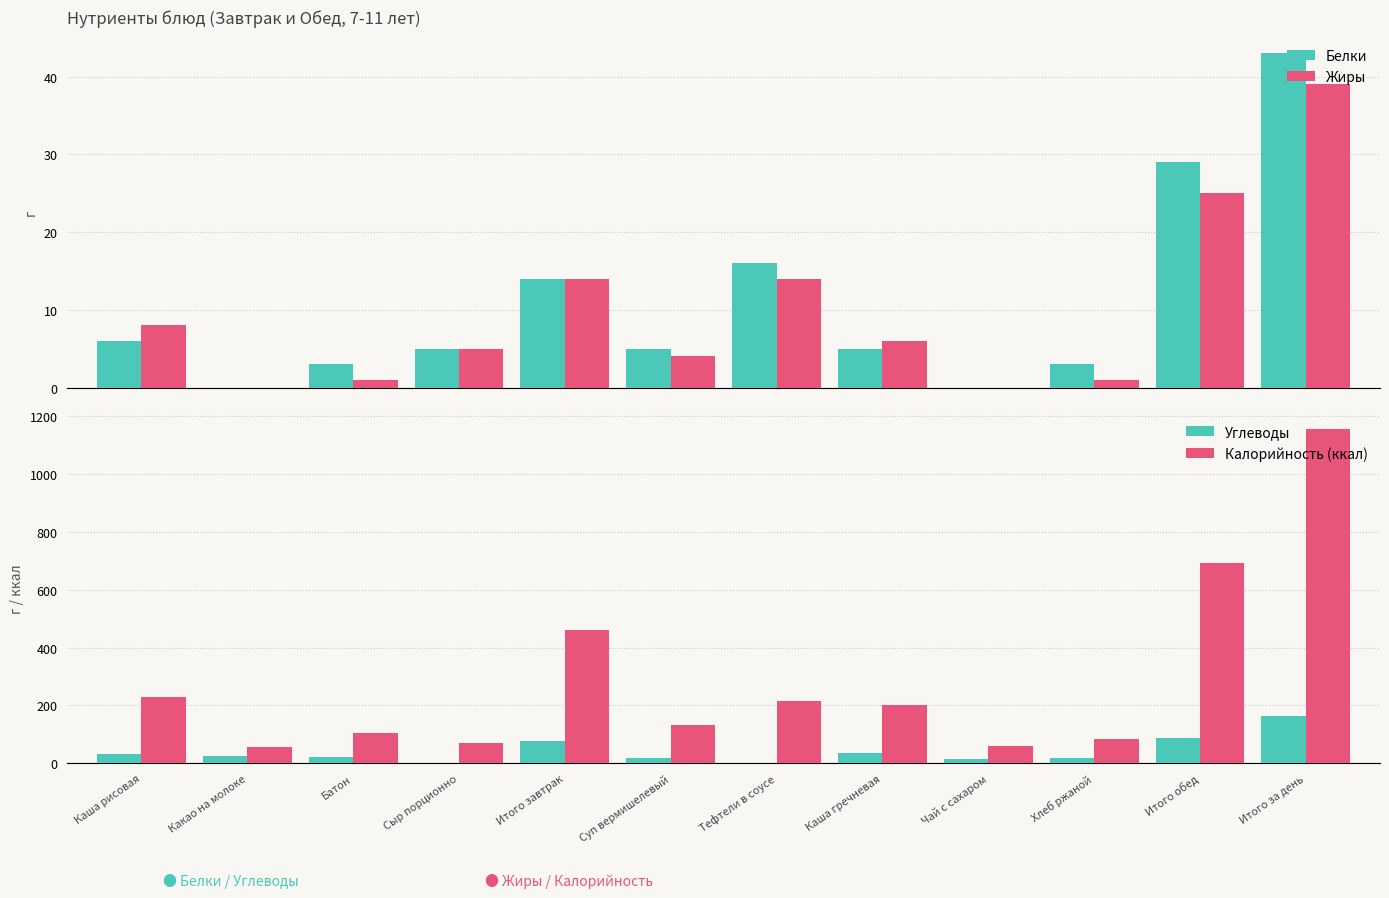

Is it true that Белки equals 5 at Сыр порционно?

True